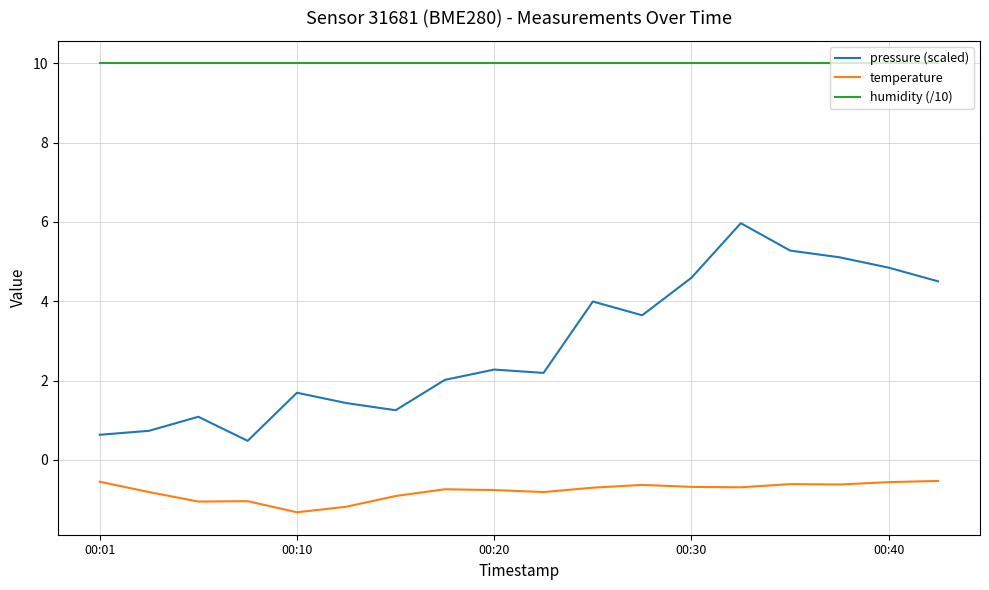

Which series has the largest range (max minus min)?

pressure (scaled)